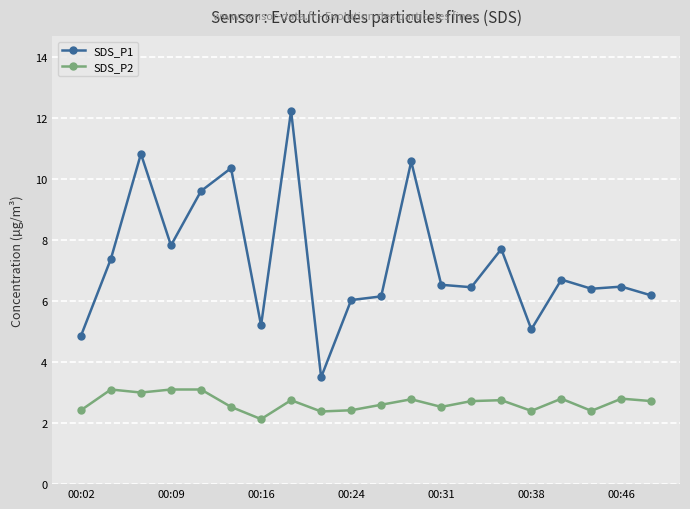

List the series in order of their peak value, lowest first.

SDS_P2, SDS_P1